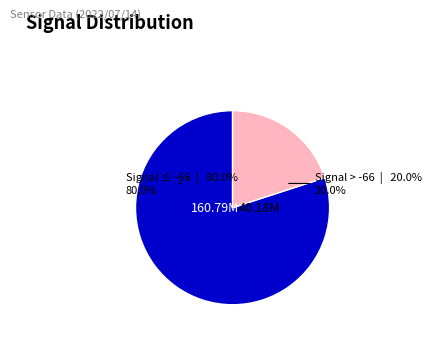

Is there any slice that represents more than half of the pie?

Yes